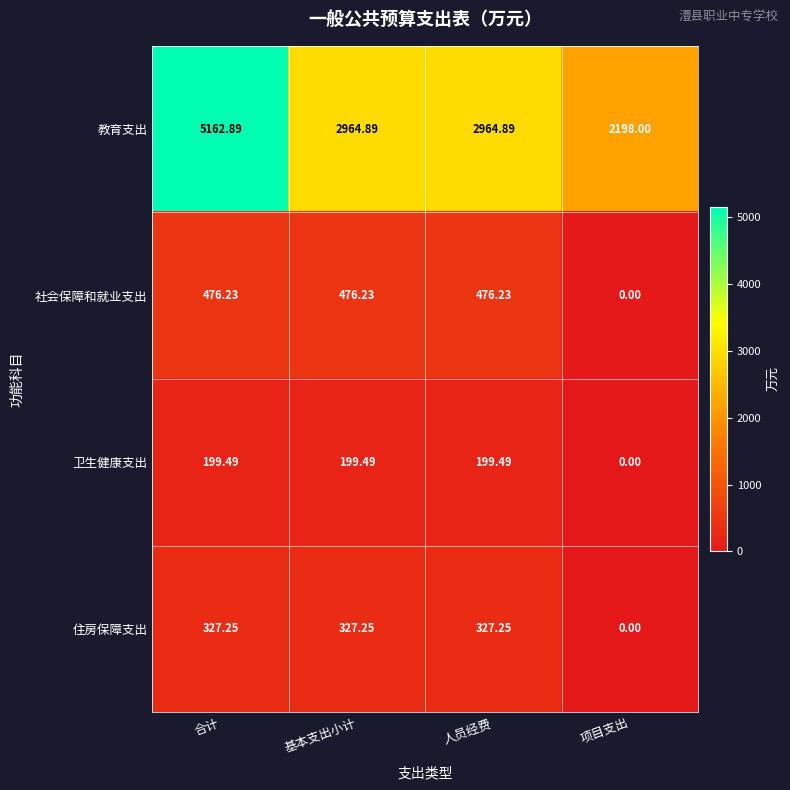

How many series are shown in this chart?

4